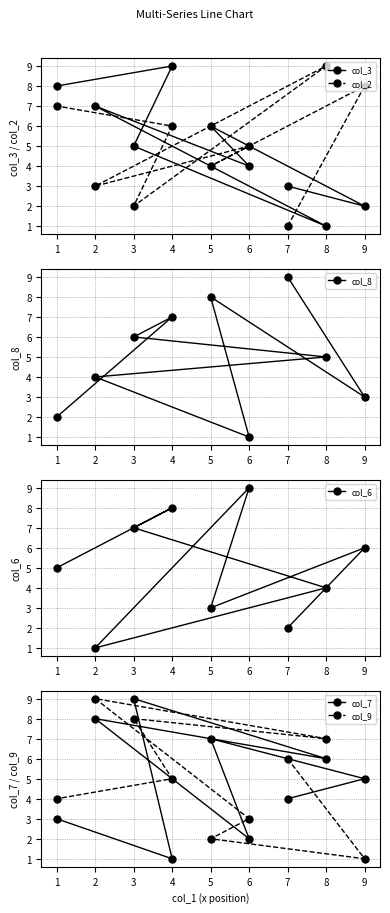

How many times do col_7 and col_9 cross each other?

4